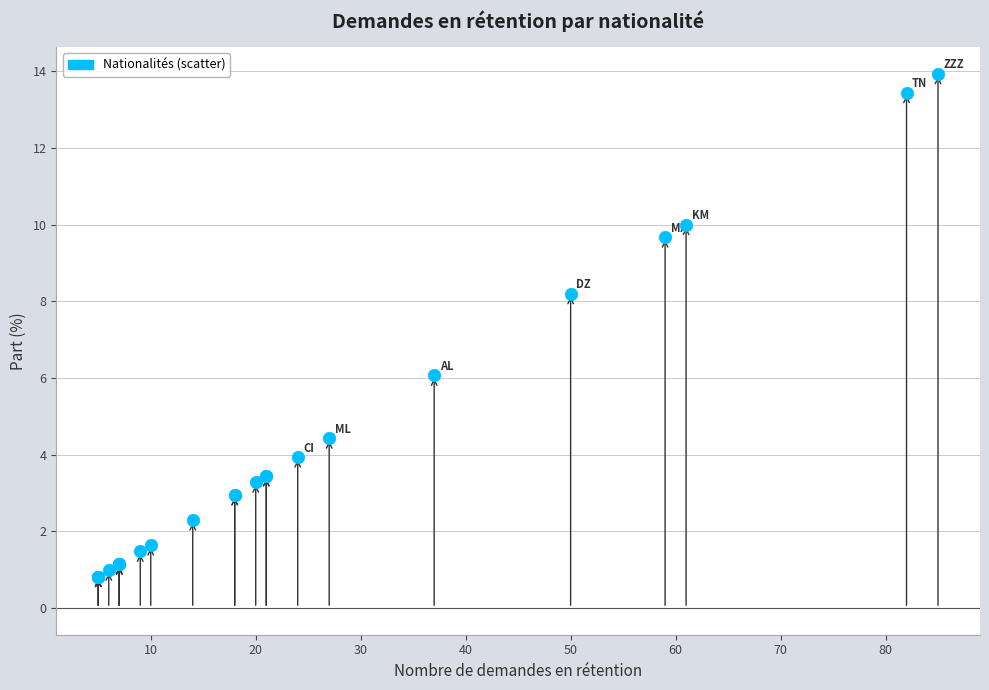

What Y value in the scatter plot is closest to 7?

6.1